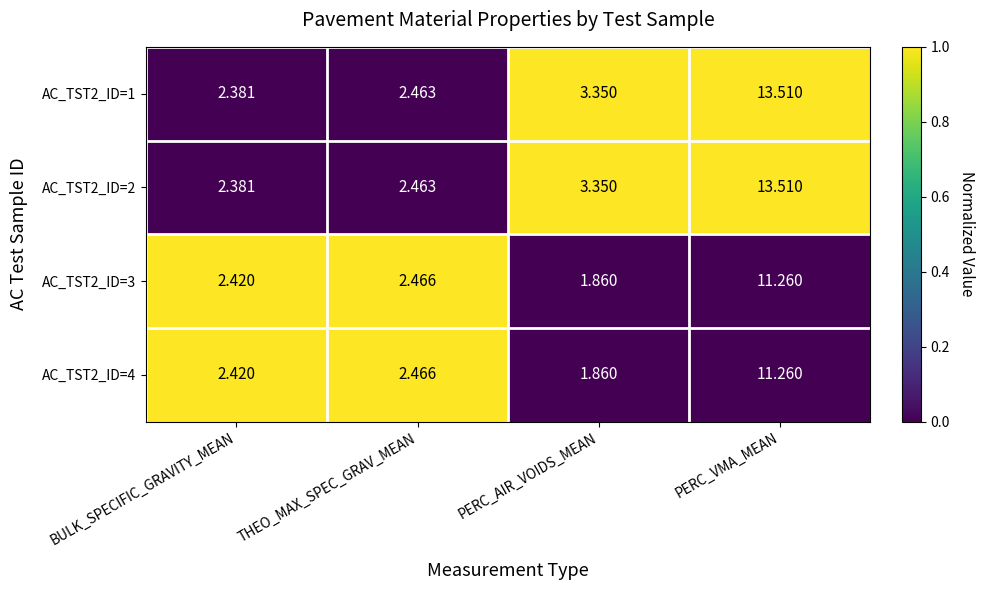

At which category is the sum across all series the highest?

PERC_VMA_MEAN